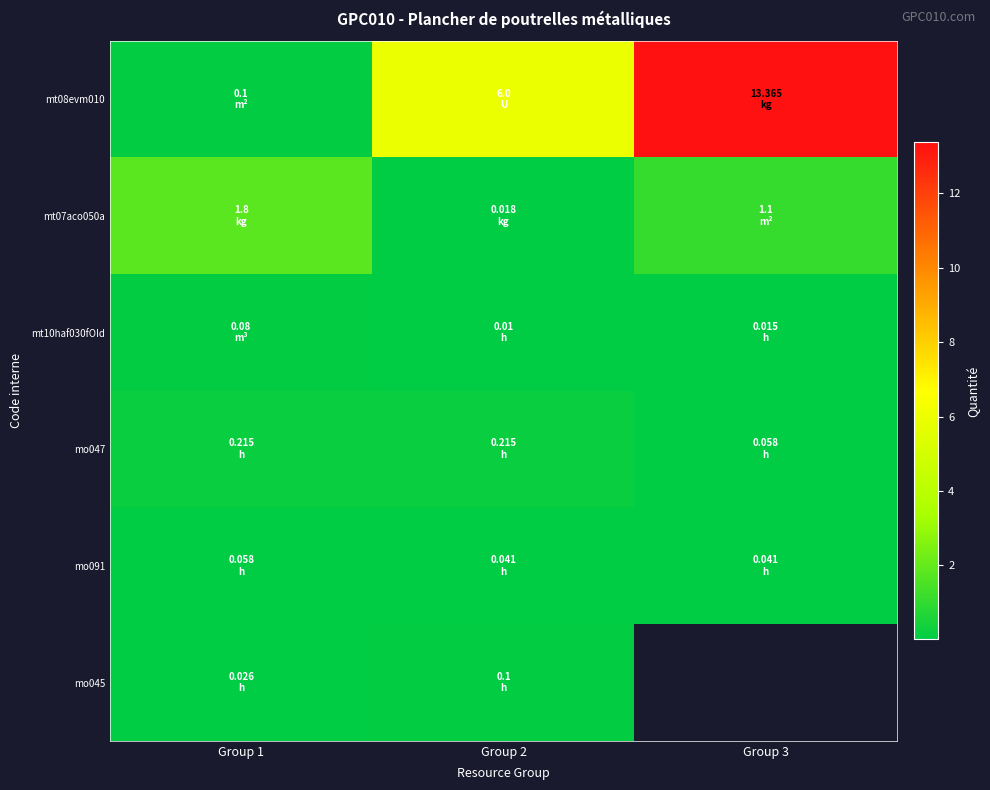

Which series changed the most between Group 2 and Group 3?

mt08evm010